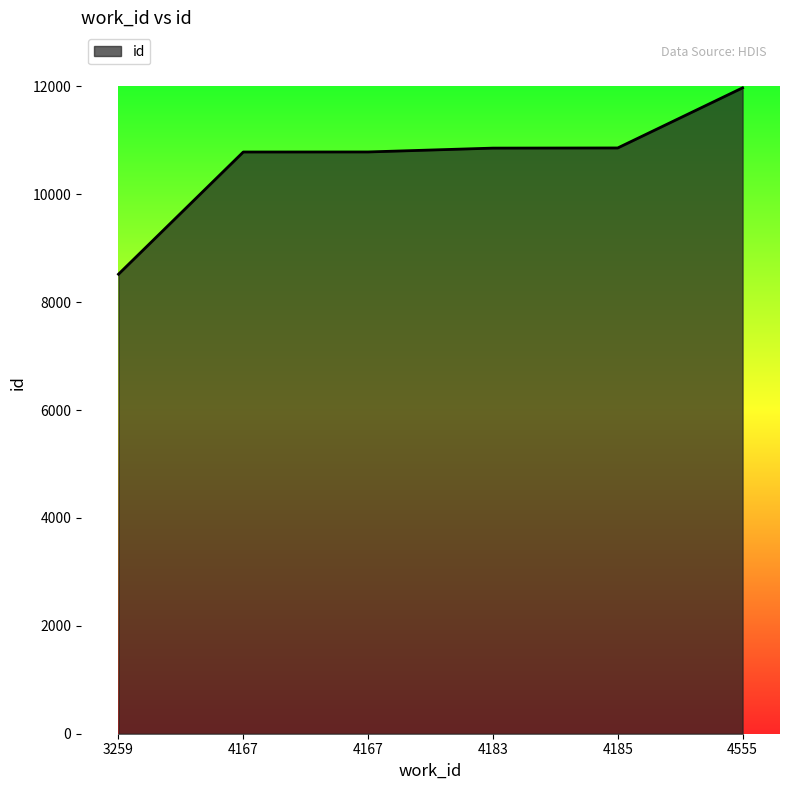

True or false: the data shows 13064 at 3259.

False